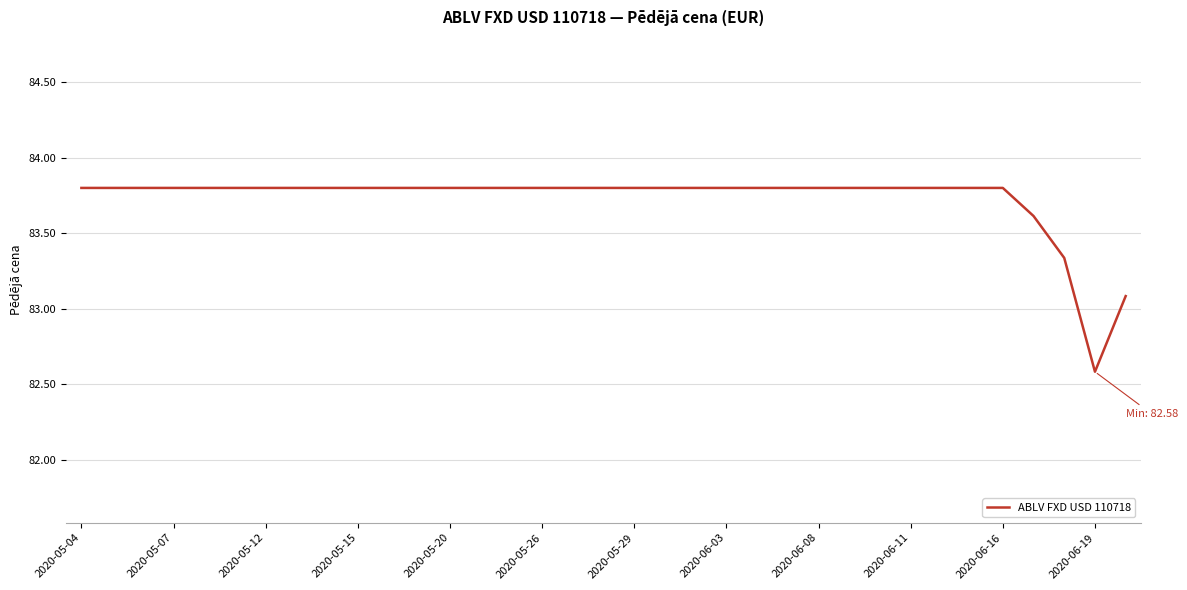

What is the minimum value shown in the chart?

82.6